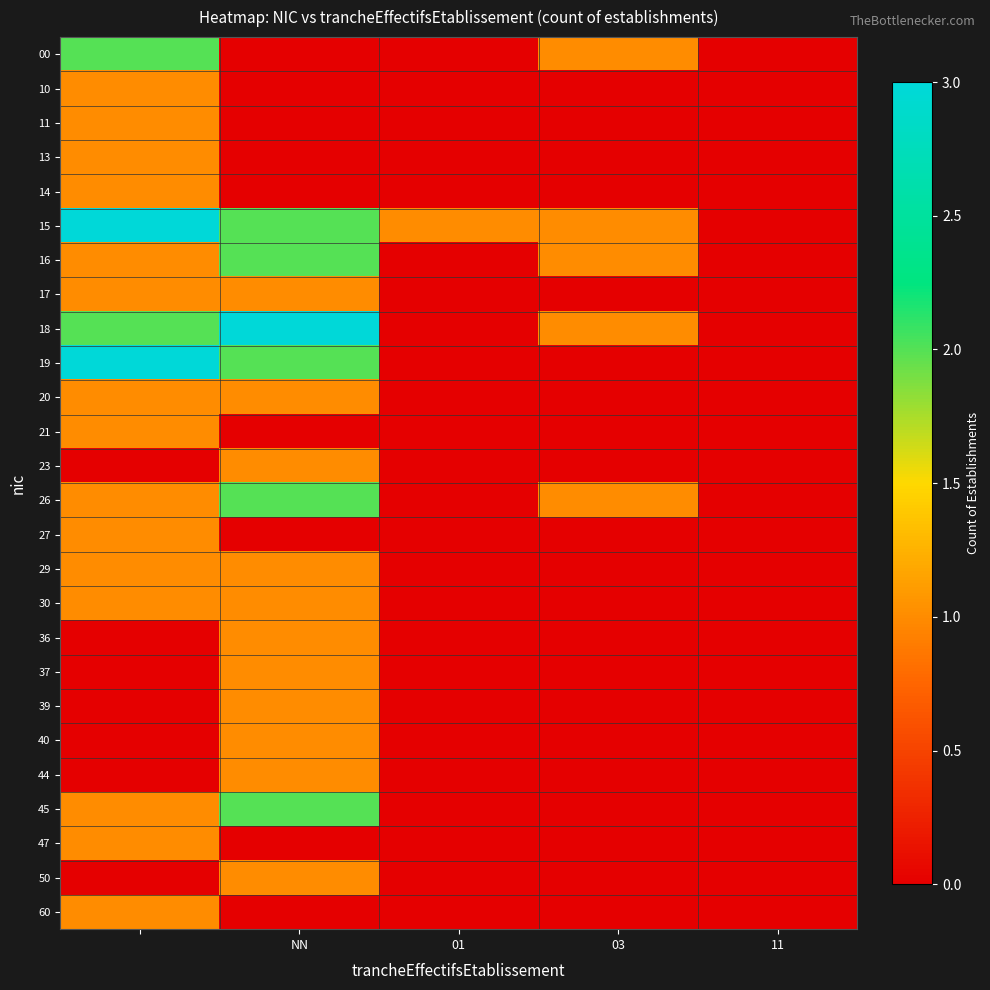

Rank the series by their maximum value, from highest to lowest.

15, 18, 19, 00, 16, 26, 45, 10, 11, 13, 14, 17, 20, 21, 23, 27, 29, 30, 36, 37, 39, 40, 44, 47, 50, 60